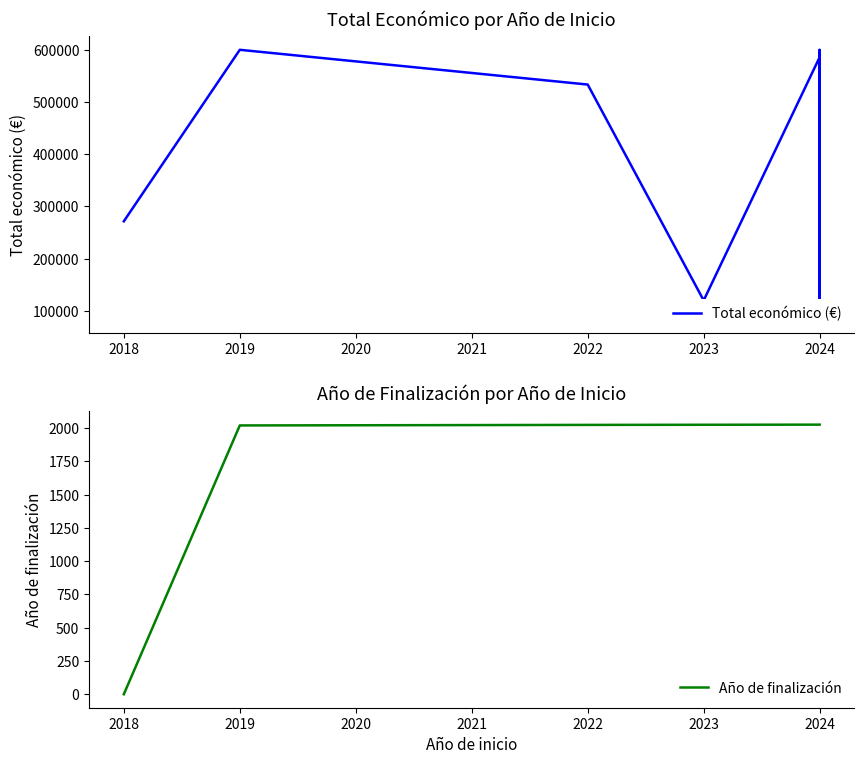

At which label is Año de finalización closest to 1013?

2019